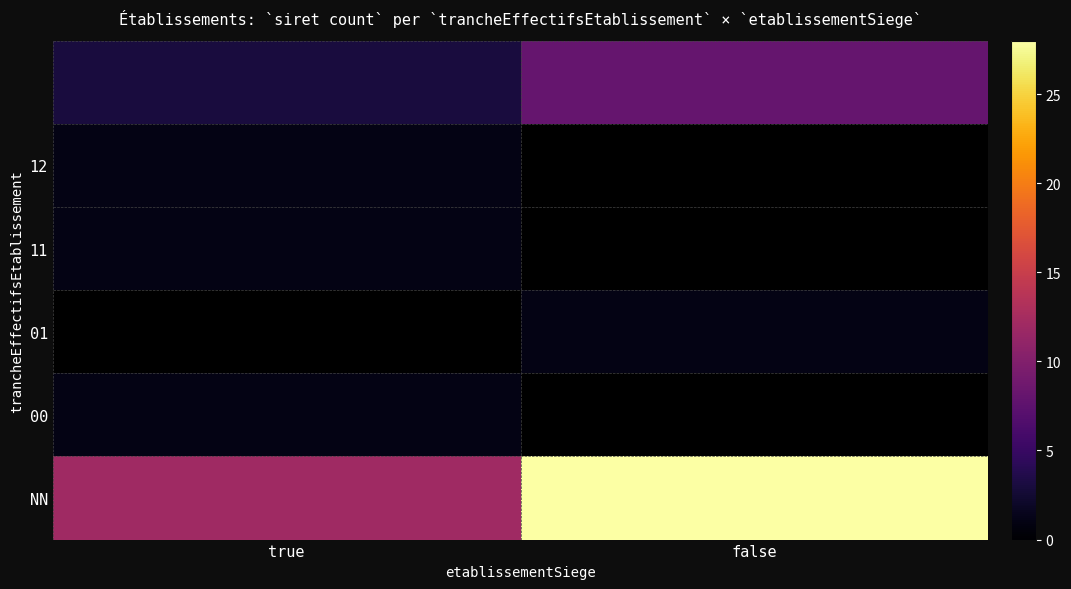

How many distinct data groups are displayed?

6